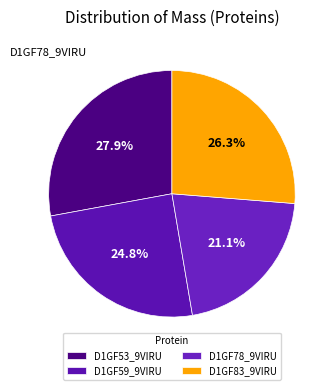

Which has a higher value, D1GF78_9VIRU or D1GF53_9VIRU?

D1GF53_9VIRU